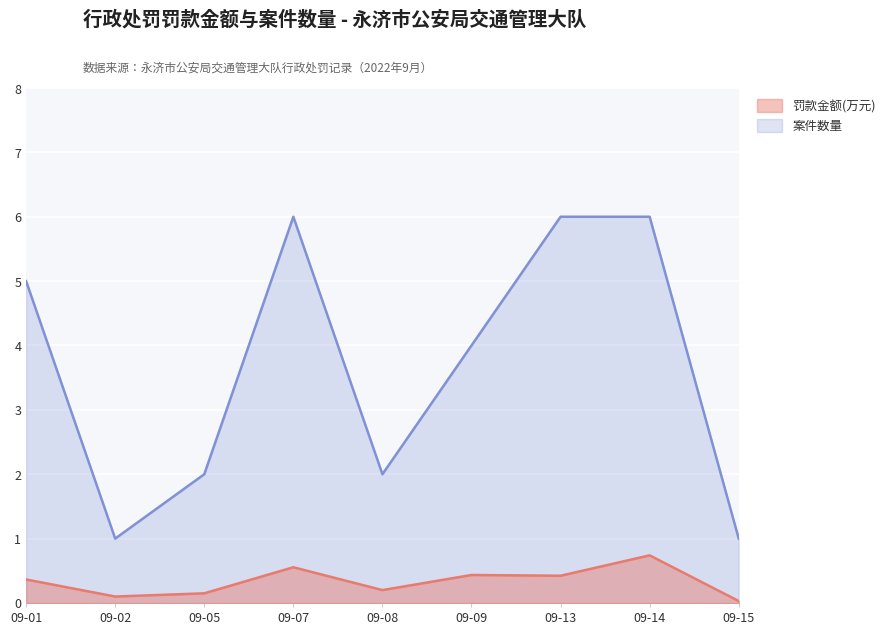

What is the total value across all series at 09-13?

6.4